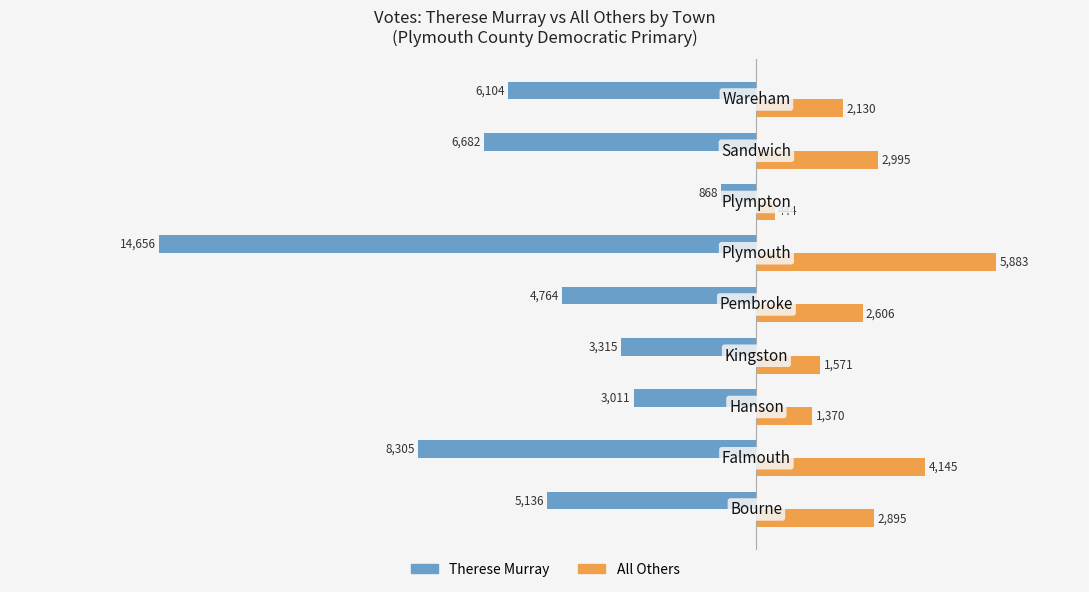

What are all the series names shown in the legend?

Therese Murray, All Others